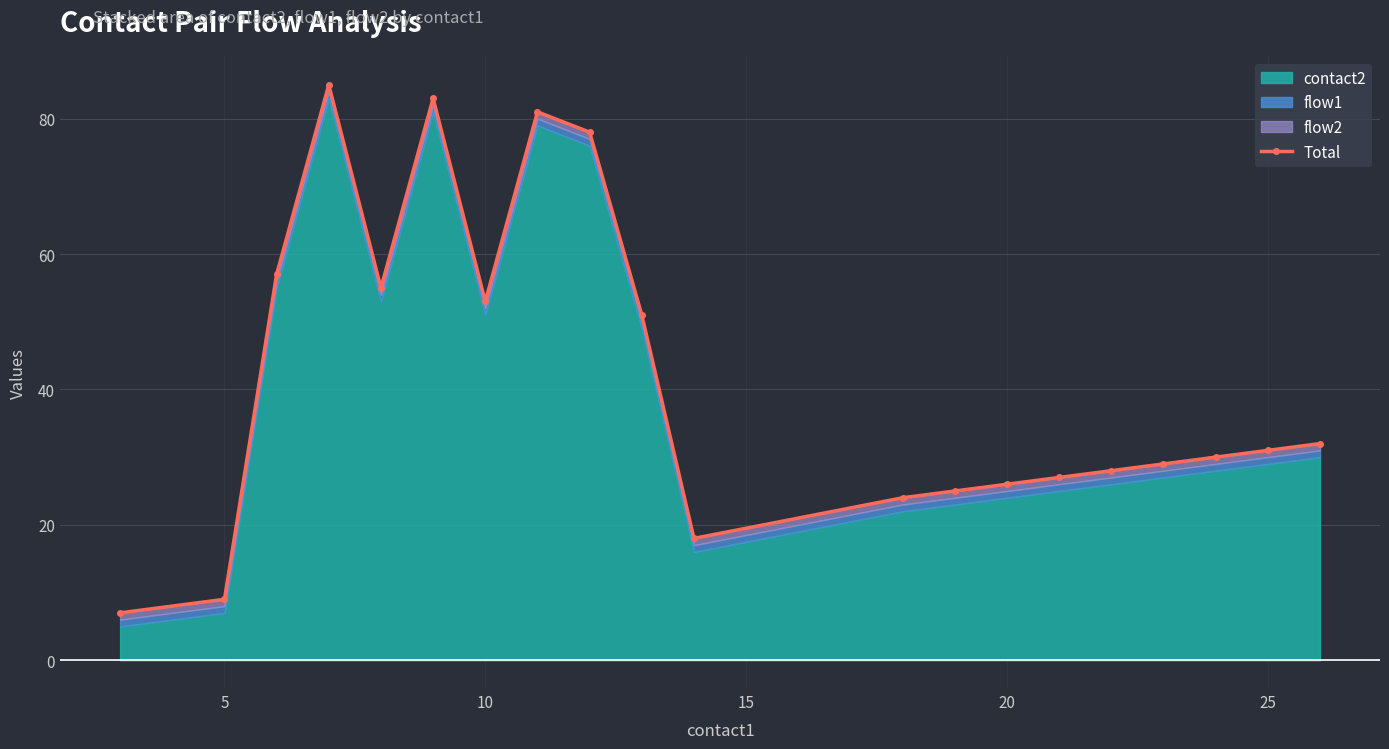

Which has a higher value, 19 or 20?

20